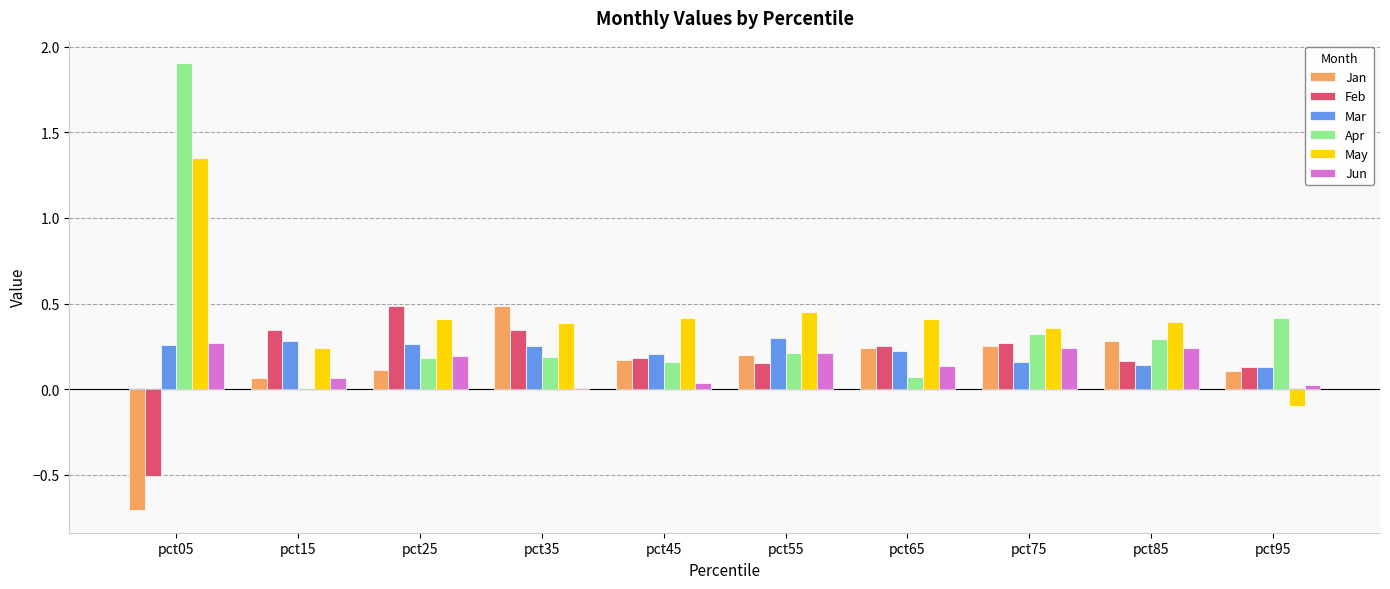

At which category is the sum across all series the highest?

pct05